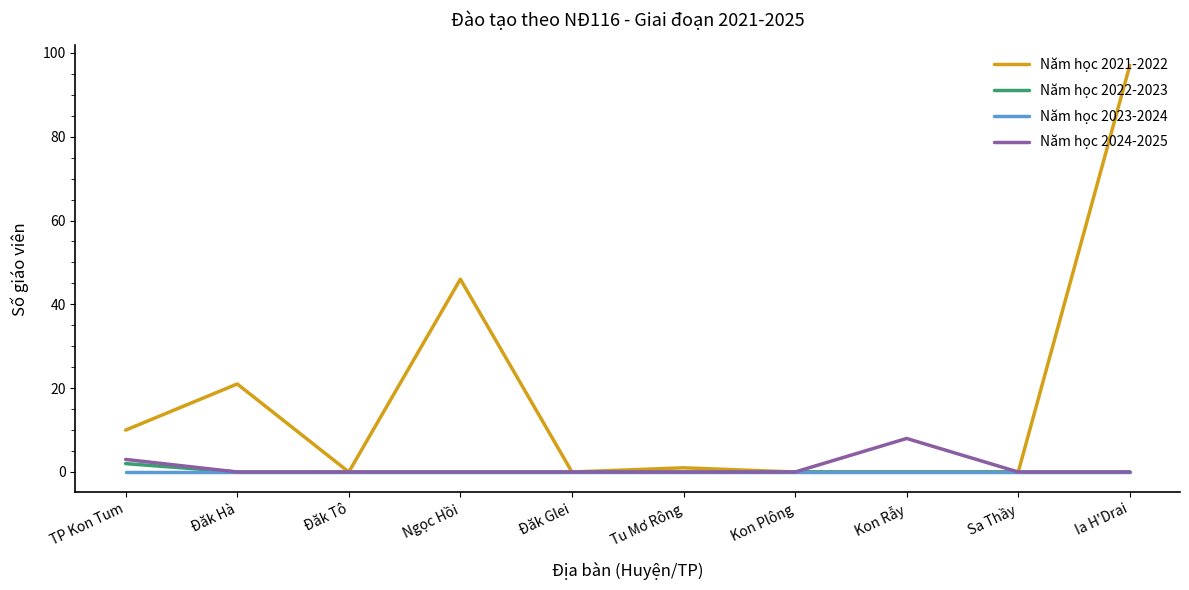

Reading left to right, what are all the values shown in this chart?

Năm học 2021-2022: TP Kon Tum=10	Đăk Hà=21	Đăk Tô=0	Ngọc Hồi=46	Đăk Glei=0	Tu Mơ Rông=1	Kon Plông=0	Kon Rẫy=0	Sa Thầy=0	Ia H'Drai=97
Năm học 2022-2023: TP Kon Tum=2	Đăk Hà=0	Đăk Tô=0	Ngọc Hồi=0	Đăk Glei=0	Tu Mơ Rông=0	Kon Plông=0	Kon Rẫy=0	Sa Thầy=0	Ia H'Drai=0
Năm học 2023-2024: TP Kon Tum=0	Đăk Hà=0	Đăk Tô=0	Ngọc Hồi=0	Đăk Glei=0	Tu Mơ Rông=0	Kon Plông=0	Kon Rẫy=0	Sa Thầy=0	Ia H'Drai=0
Năm học 2024-2025: TP Kon Tum=3	Đăk Hà=0	Đăk Tô=0	Ngọc Hồi=0	Đăk Glei=0	Tu Mơ Rông=0	Kon Plông=0	Kon Rẫy=8	Sa Thầy=0	Ia H'Drai=0